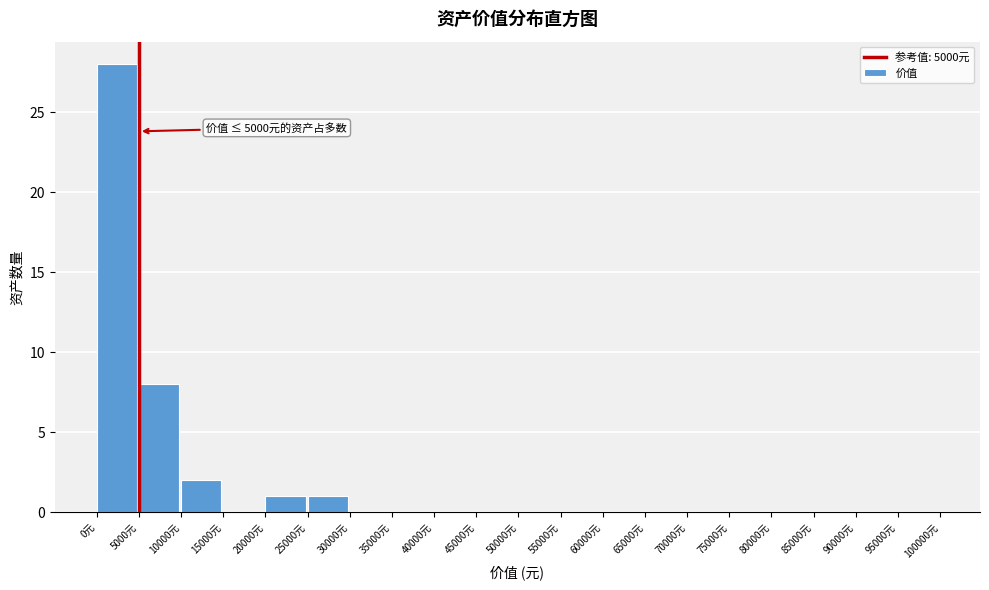

Which range on the x-axis has the tallest bar?

0 to 5000